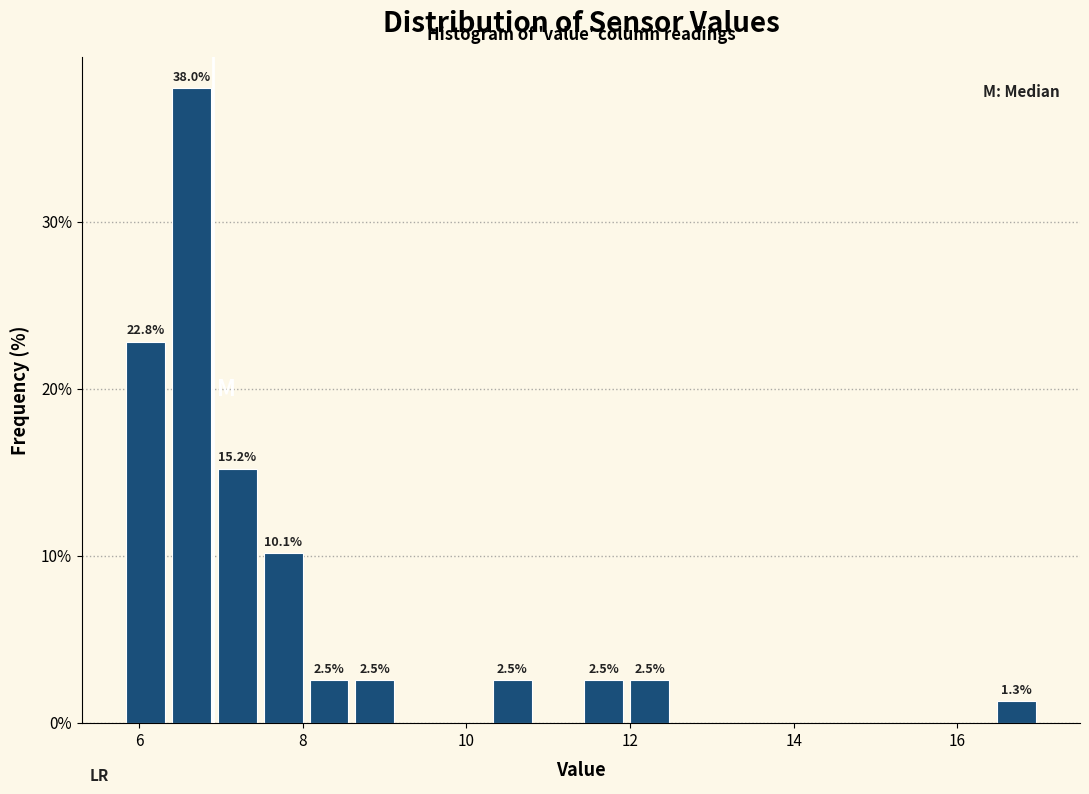

Around what value on the x-axis is the tallest bar? Give the approximate position of its centre, as read against the axis.

6.6